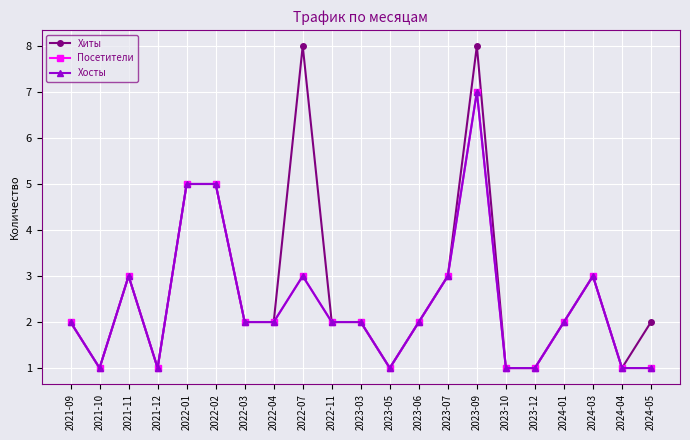

Does the chart have visible grid lines?

Yes